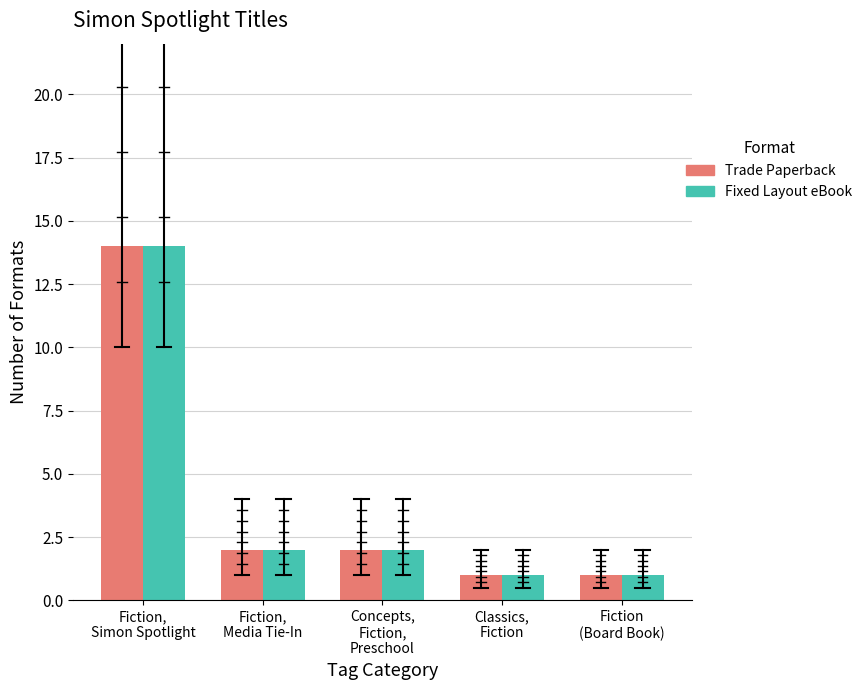

What is the sum of the Fixed Layout eBook values at Fiction,
Simon Spotlight and Classics,
Fiction?

15